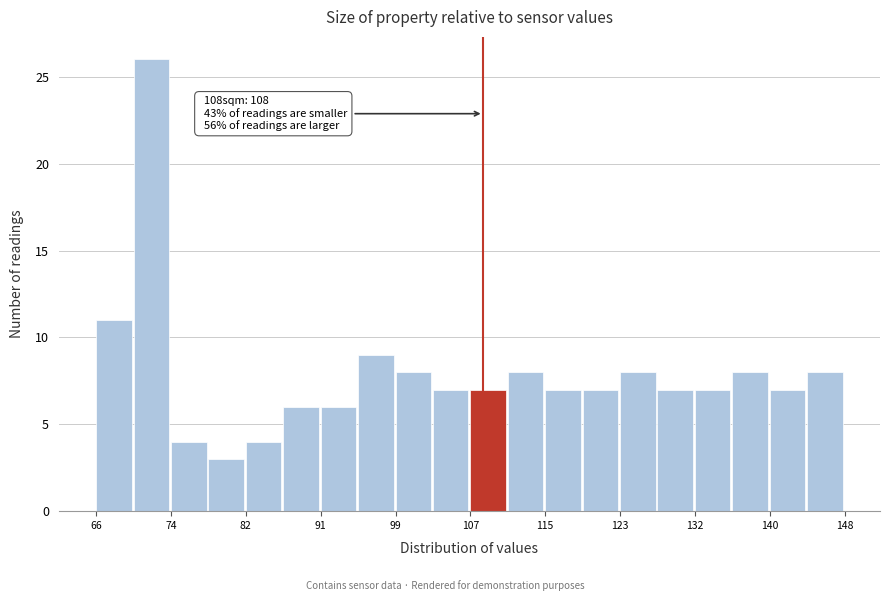

Over which range of the x-axis is the bar tallest?

70 to 74